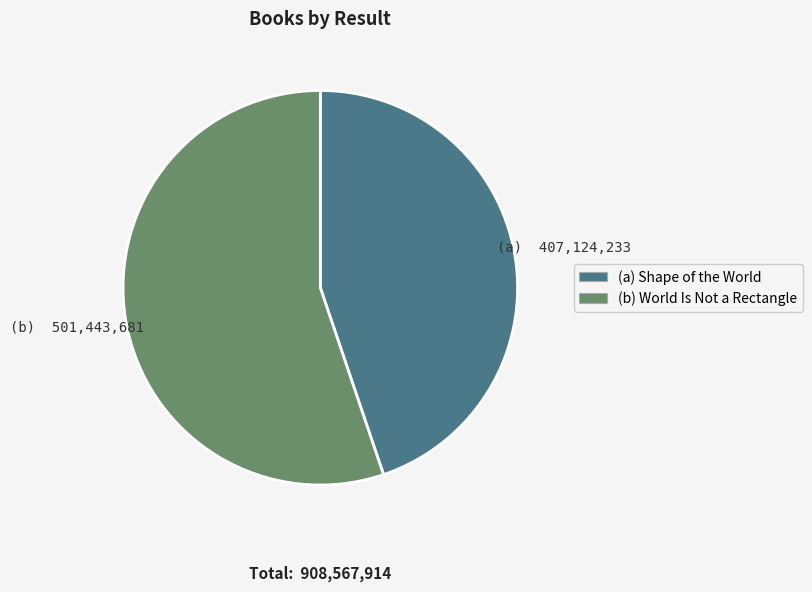

Which has a higher value, (a) Shape of the World or (b) World Is Not a Rectangle?

(b) World Is Not a Rectangle